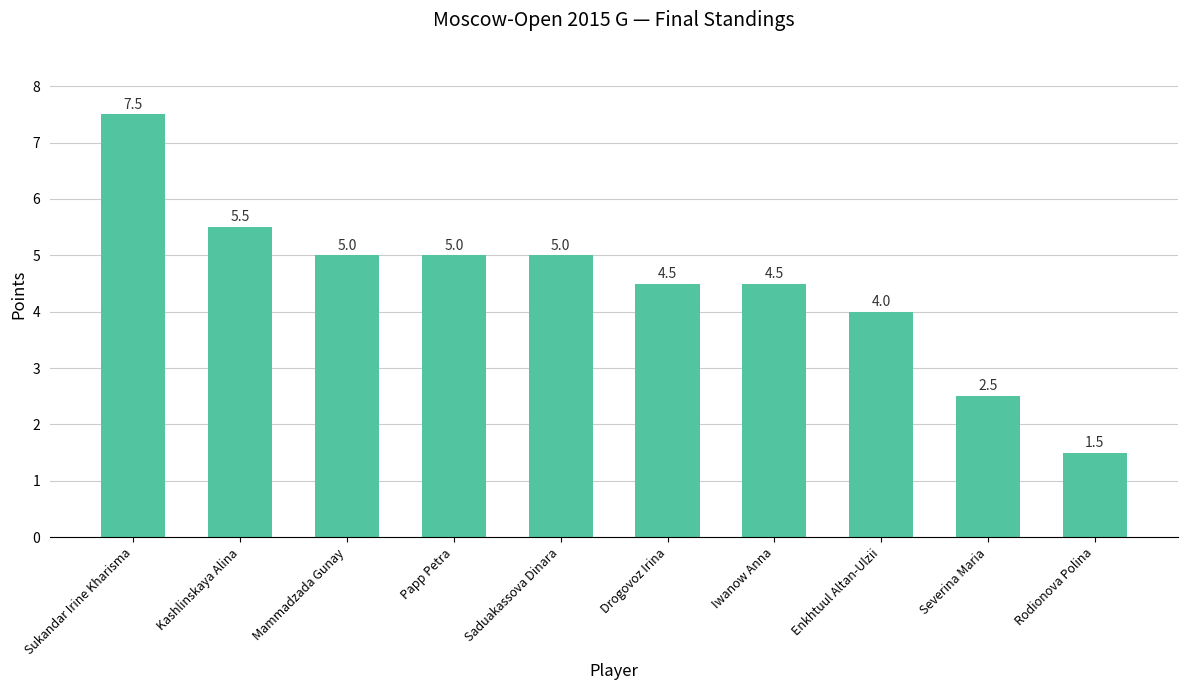

Reading left to right, list all the values displayed in this chart.

7.5	5.5	5.0	5.0	5.0	4.5	4.5	4.0	2.5	1.5